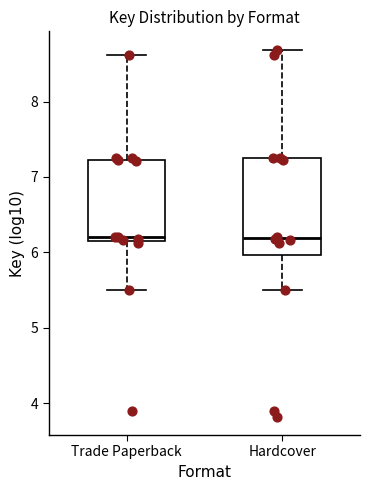

Which box is the tallest, from its lower edge to its upper edge?

Hardcover